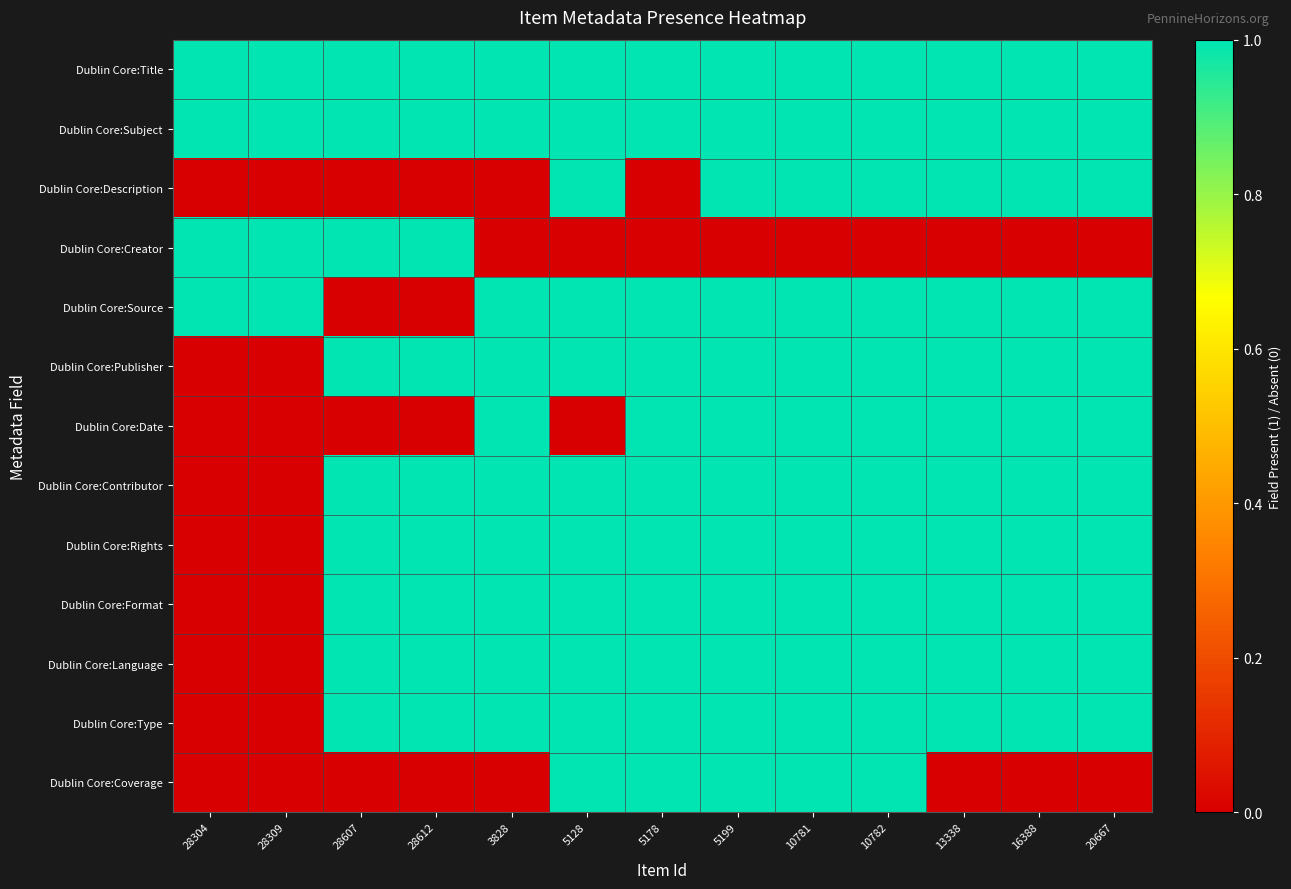

Reading left to right, what are all the values shown in this chart?

Dublin Core:Title: 28304=1	28309=1	28607=1	28612=1	3828=1	5128=1	5178=1	5199=1	10781=1	10782=1	13338=1	16388=1	20667=1
Dublin Core:Subject: 28304=1	28309=1	28607=1	28612=1	3828=1	5128=1	5178=1	5199=1	10781=1	10782=1	13338=1	16388=1	20667=1
Dublin Core:Description: 28304=0	28309=0	28607=0	28612=0	3828=0	5128=1	5178=0	5199=1	10781=1	10782=1	13338=1	16388=1	20667=1
Dublin Core:Creator: 28304=1	28309=1	28607=1	28612=1	3828=0	5128=0	5178=0	5199=0	10781=0	10782=0	13338=0	16388=0	20667=0
Dublin Core:Source: 28304=1	28309=1	28607=0	28612=0	3828=1	5128=1	5178=1	5199=1	10781=1	10782=1	13338=1	16388=1	20667=1
Dublin Core:Publisher: 28304=0	28309=0	28607=1	28612=1	3828=1	5128=1	5178=1	5199=1	10781=1	10782=1	13338=1	16388=1	20667=1
Dublin Core:Date: 28304=0	28309=0	28607=0	28612=0	3828=1	5128=0	5178=1	5199=1	10781=1	10782=1	13338=1	16388=1	20667=1
Dublin Core:Contributor: 28304=0	28309=0	28607=1	28612=1	3828=1	5128=1	5178=1	5199=1	10781=1	10782=1	13338=1	16388=1	20667=1
Dublin Core:Rights: 28304=0	28309=0	28607=1	28612=1	3828=1	5128=1	5178=1	5199=1	10781=1	10782=1	13338=1	16388=1	20667=1
Dublin Core:Format: 28304=0	28309=0	28607=1	28612=1	3828=1	5128=1	5178=1	5199=1	10781=1	10782=1	13338=1	16388=1	20667=1
Dublin Core:Language: 28304=0	28309=0	28607=1	28612=1	3828=1	5128=1	5178=1	5199=1	10781=1	10782=1	13338=1	16388=1	20667=1
Dublin Core:Type: 28304=0	28309=0	28607=1	28612=1	3828=1	5128=1	5178=1	5199=1	10781=1	10782=1	13338=1	16388=1	20667=1
Dublin Core:Coverage: 28304=0	28309=0	28607=0	28612=0	3828=0	5128=1	5178=1	5199=1	10781=1	10782=1	13338=0	16388=0	20667=0